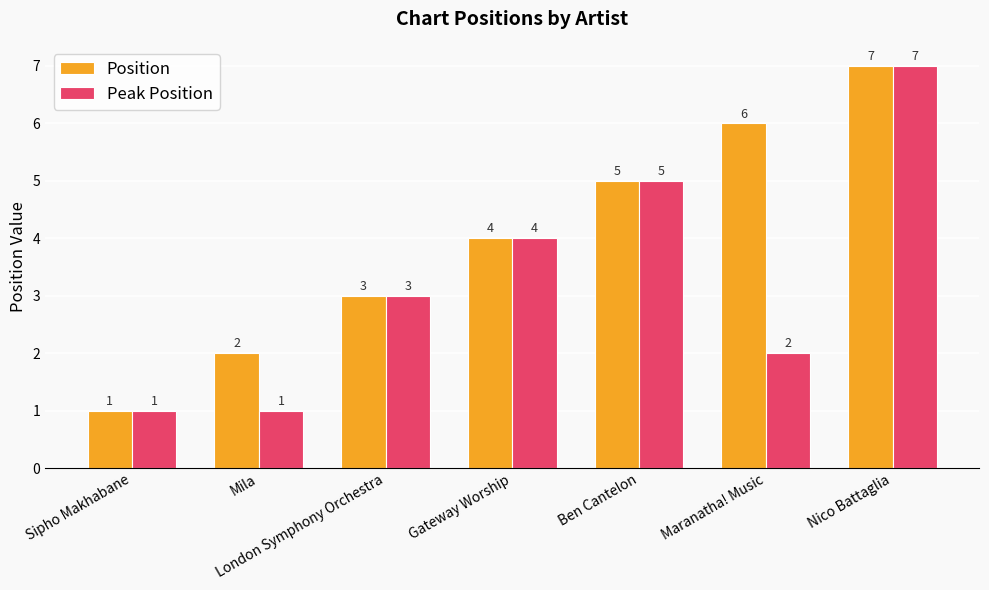

Reading left to right, list all the values displayed in this chart.

Position: Sipho Makhabane=1	Mila=2	London Symphony Orchestra=3	Gateway Worship=4	Ben Cantelon=5	Maranatha! Music=6	Nico Battaglia=7
Peak Position: Sipho Makhabane=1	Mila=1	London Symphony Orchestra=3	Gateway Worship=4	Ben Cantelon=5	Maranatha! Music=2	Nico Battaglia=7